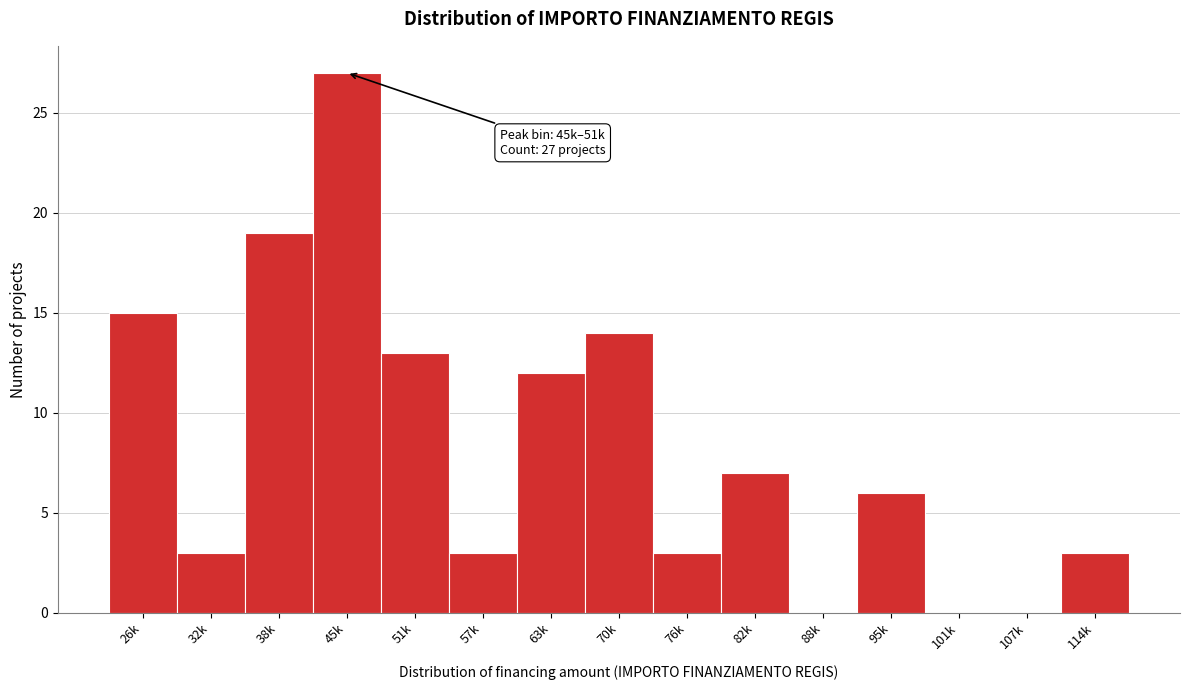

Reading left to right, list all the values displayed in this chart.

26k=15	32k=3	38k=19	45k=27	51k=13	57k=3	63k=12	70k=14	76k=3	82k=7	88k=0	95k=6	101k=0	107k=0	114k=3